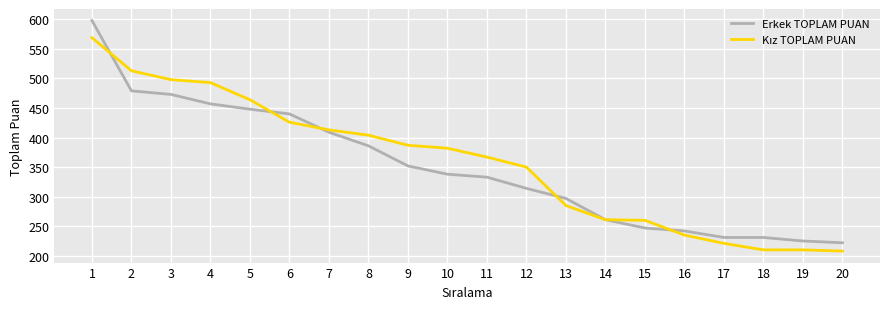

Is it true that Erkek TOPLAM PUAN equals 314 at 20?

False